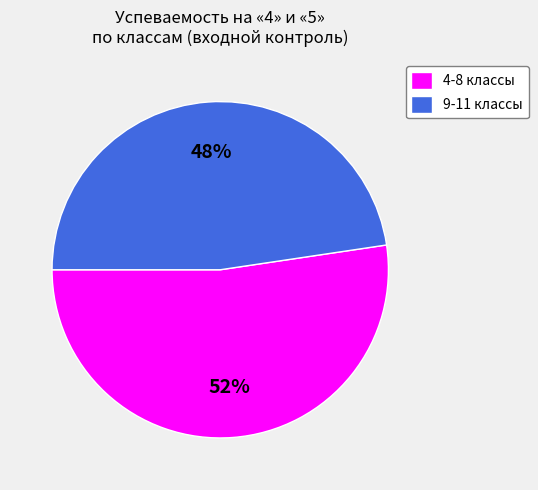

Between 9-11 классы and 4-8 классы, which is larger?

4-8 классы